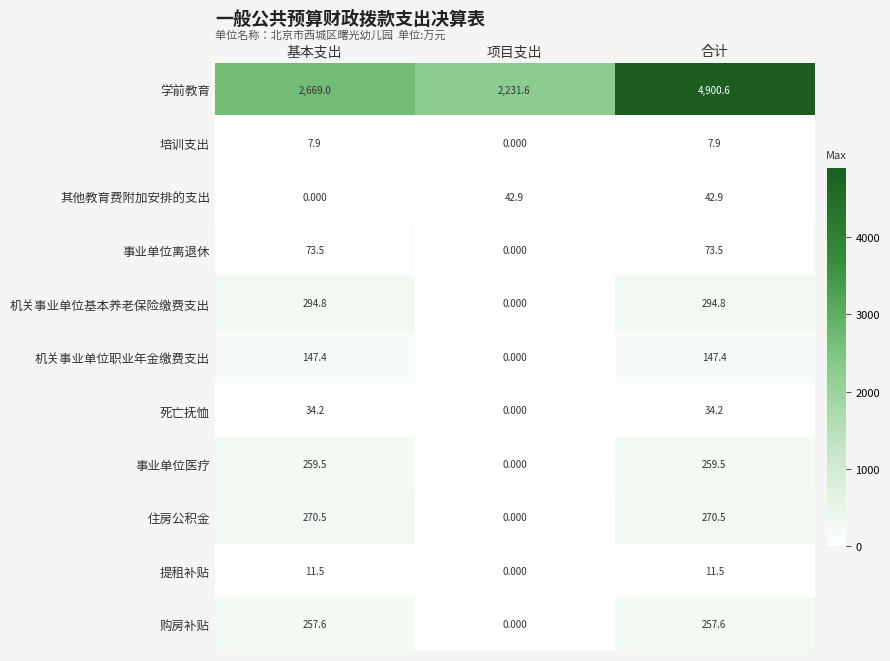

How many values in the 事业单位医疗 series exceed 259?

2